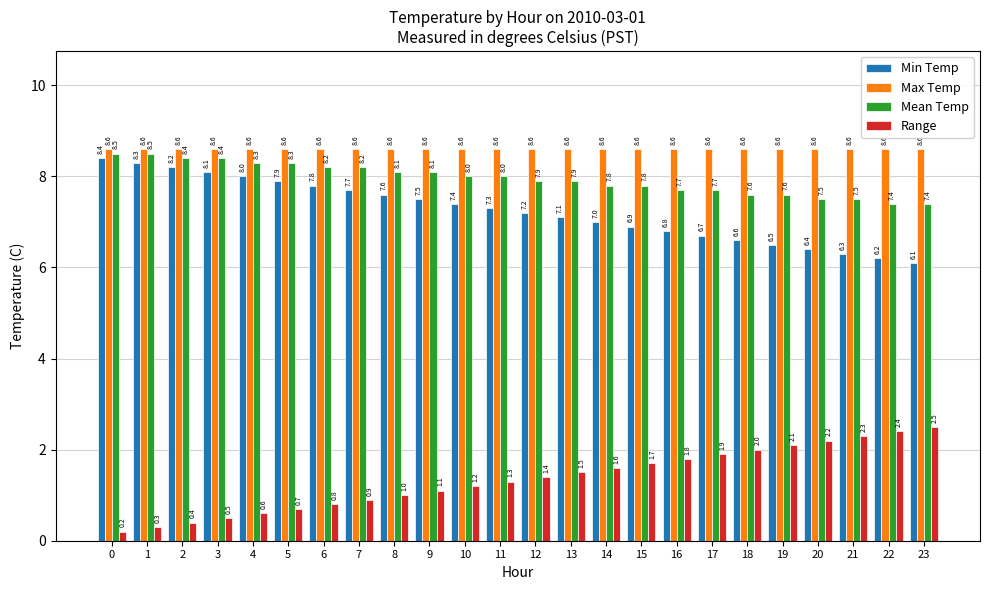

Where is Min Temp nearest to the value 7?

14